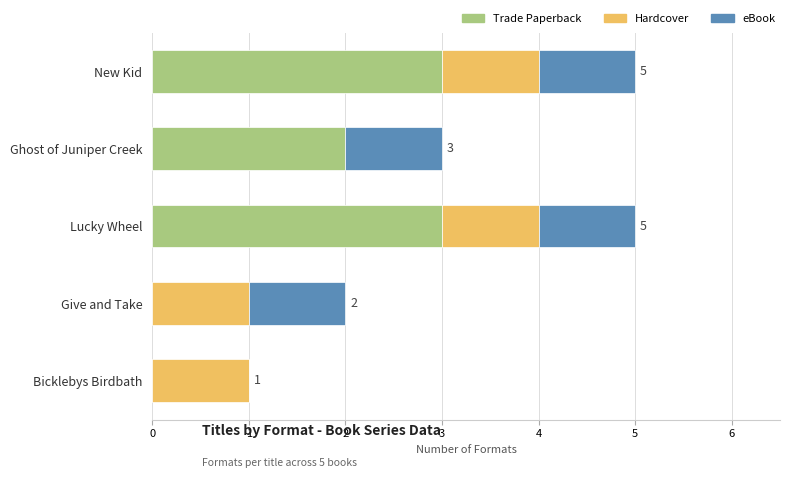

What is the total value across all series at Lucky Wheel?

5